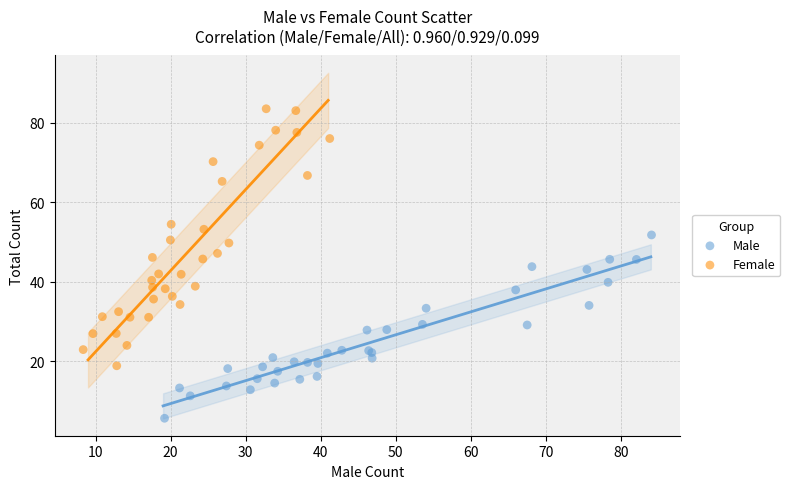

Which series reaches the minimum Y coordinate?

Male